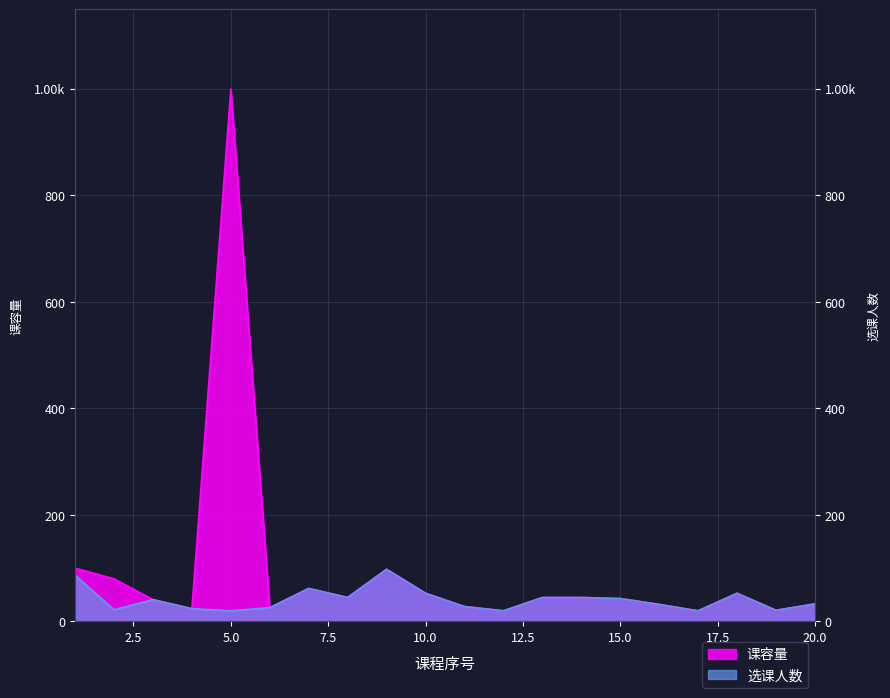

Reading left to right, what are all the values shown in this chart?

课容量: 100	80	41	24	999	26	62	45	98	53	28	20	45	45	43	32	20	53	21	33
选课人数: 87	22	41	24	20	26	62	45	98	53	28	20	45	45	43	32	20	53	21	33